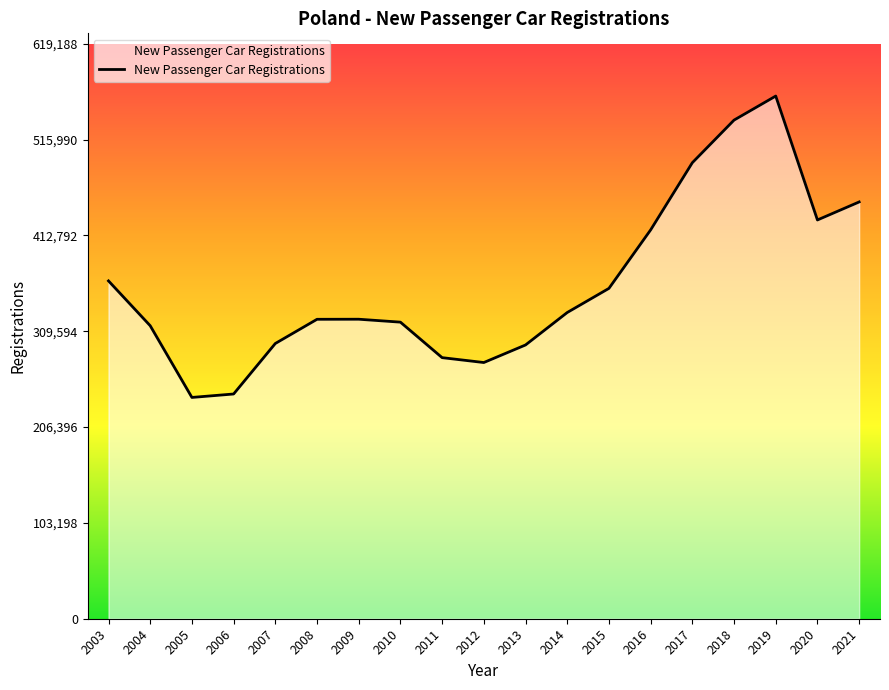

The value at 2008 is 322476. True or false?

True